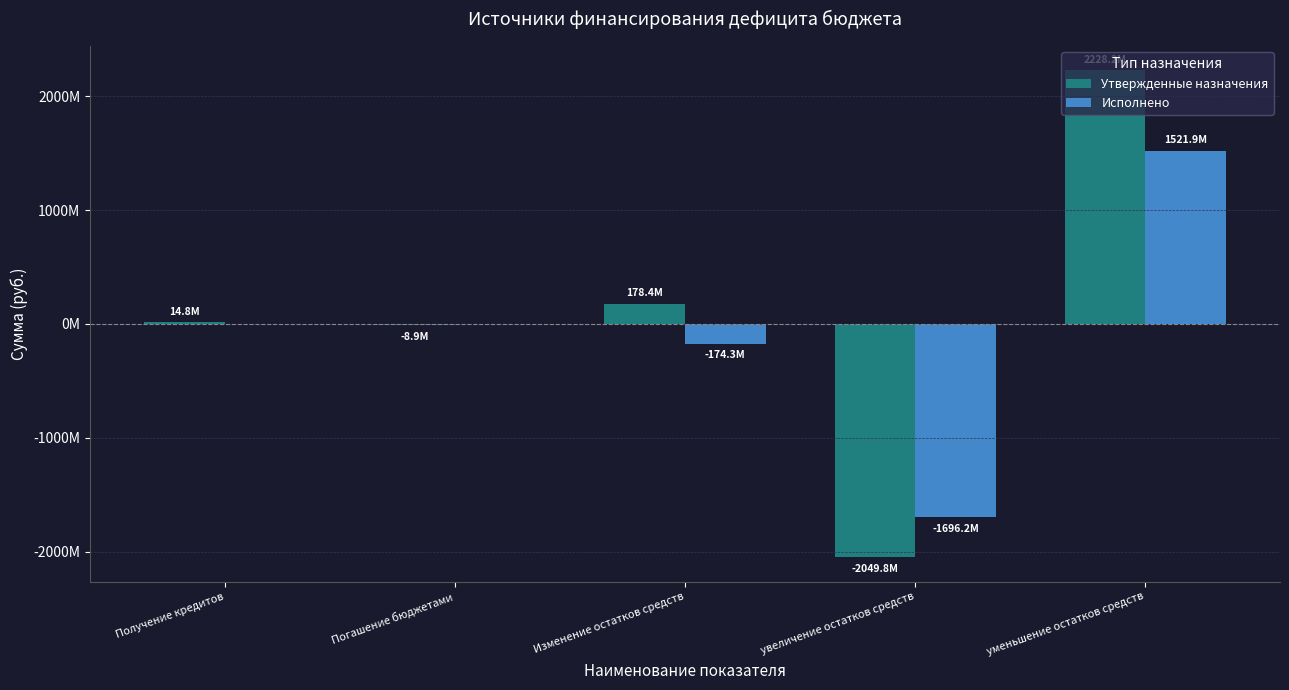

What are all the series names shown in the legend?

Утвержденные назначения, Исполнено